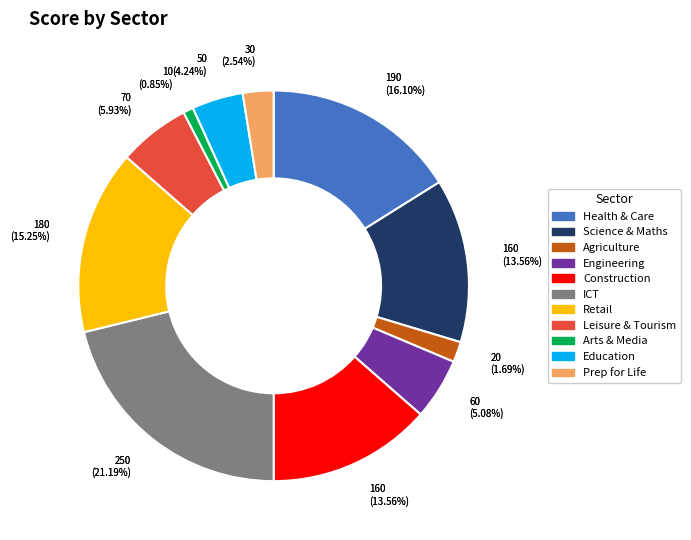

True or false: Engineering and Manufacturing Technology accounts for 5% of the total.

True